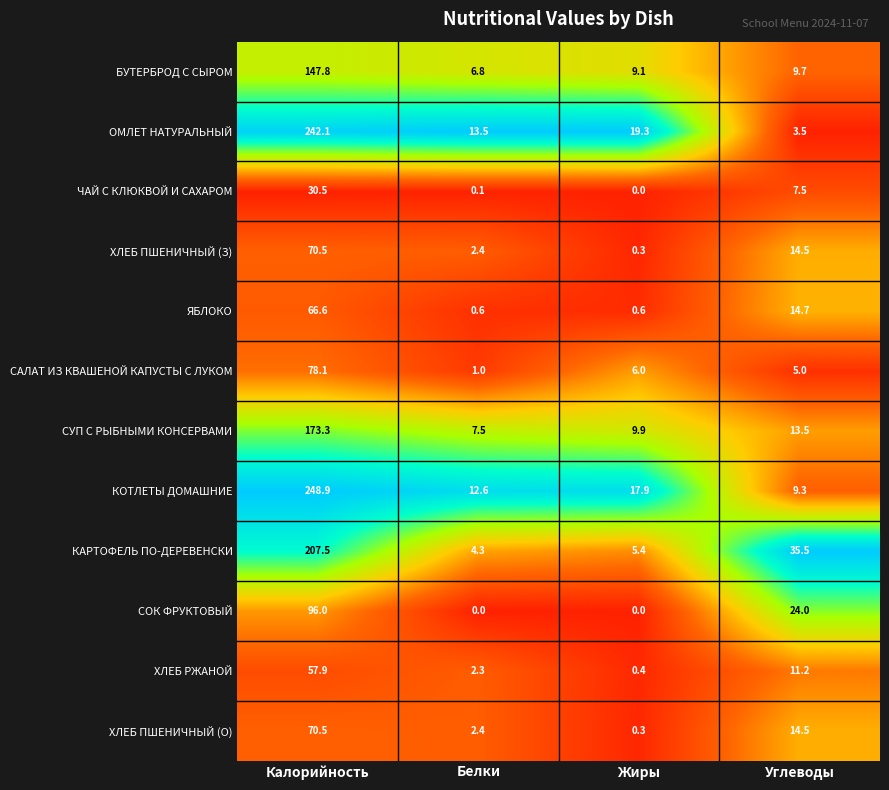

What is the difference between the highest and lowest values at Белки?

13.5